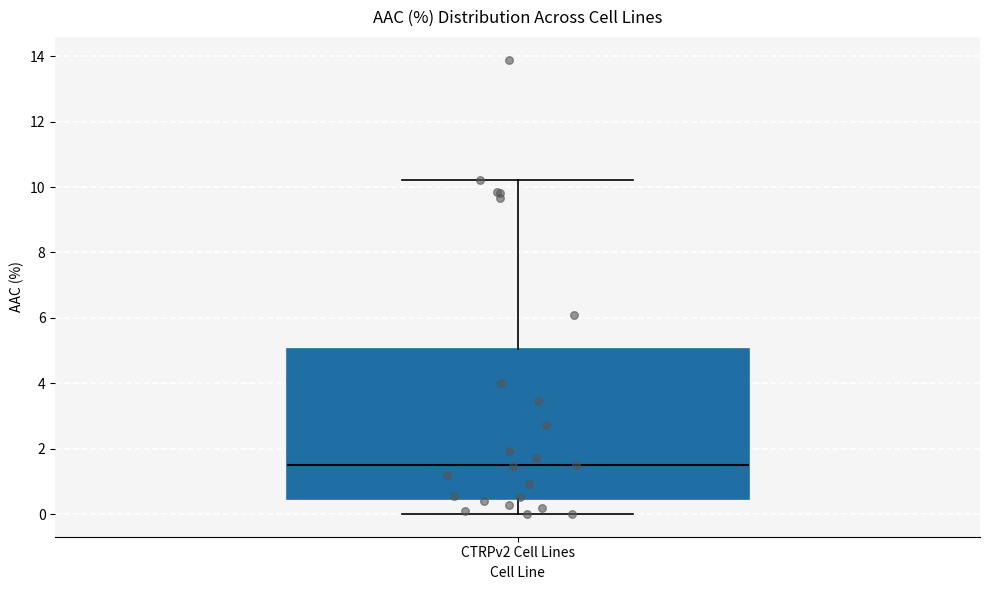

Read this box plot against the y-axis: the position of the median line, the range covered by the box, and the ends of both whiskers. The values are not printed on the chart, so give them approximately, as read against the axis.

median 1.6, box 0.4 to 5.0, whiskers 0.0 to 10.2